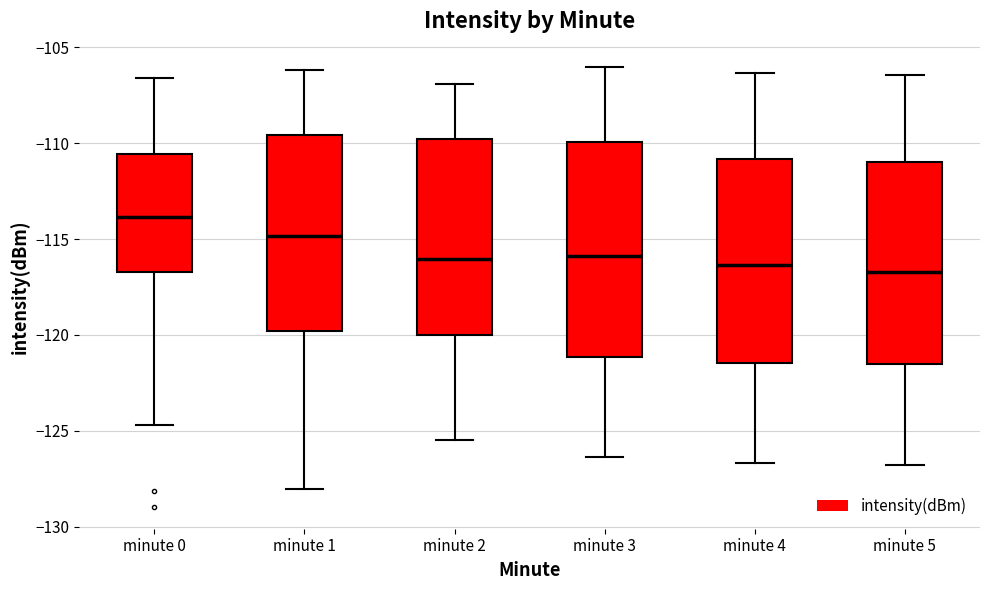

Reading left to right, read every box against the y-axis: the position of its median line, the range the box covers, and the ends of its whiskers. The values are not printed on the chart, so give them approximately, as read against the axis.

minute 0: median -114.0, box -116.5 to -110.5, whiskers -124.5 to -106.5
minute 1: median -115.0, box -120.0 to -109.5, whiskers -128.0 to -106.0
minute 2: median -116.0, box -120.0 to -110.0, whiskers -125.5 to -107.0
minute 3: median -116.0, box -121.0 to -110.0, whiskers -126.5 to -106.0
minute 4: median -116.5, box -121.5 to -111.0, whiskers -126.5 to -106.5
minute 5: median -116.5, box -121.5 to -111.0, whiskers -127.0 to -106.5